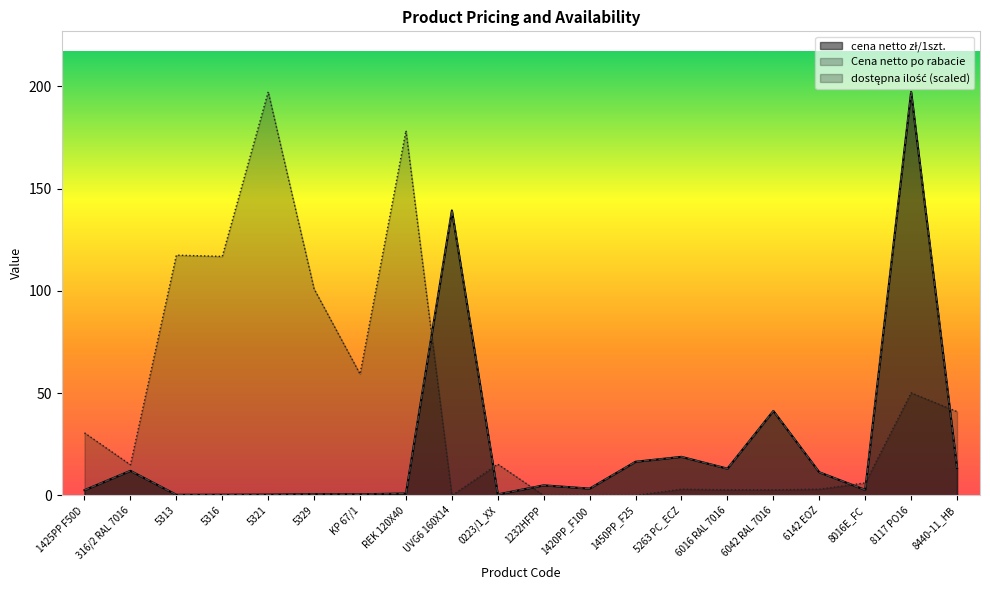

How many times do Cena netto po rabacie and dostępna ilość cross each other?

6